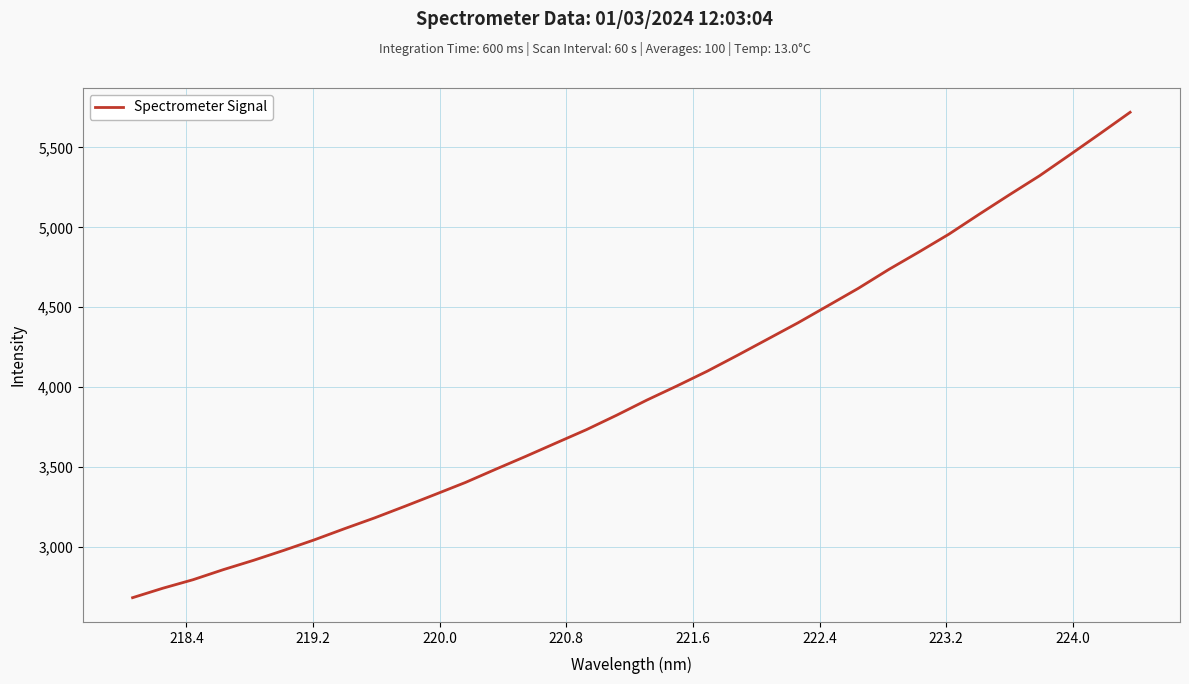

What is the greatest value displayed?

5720.6